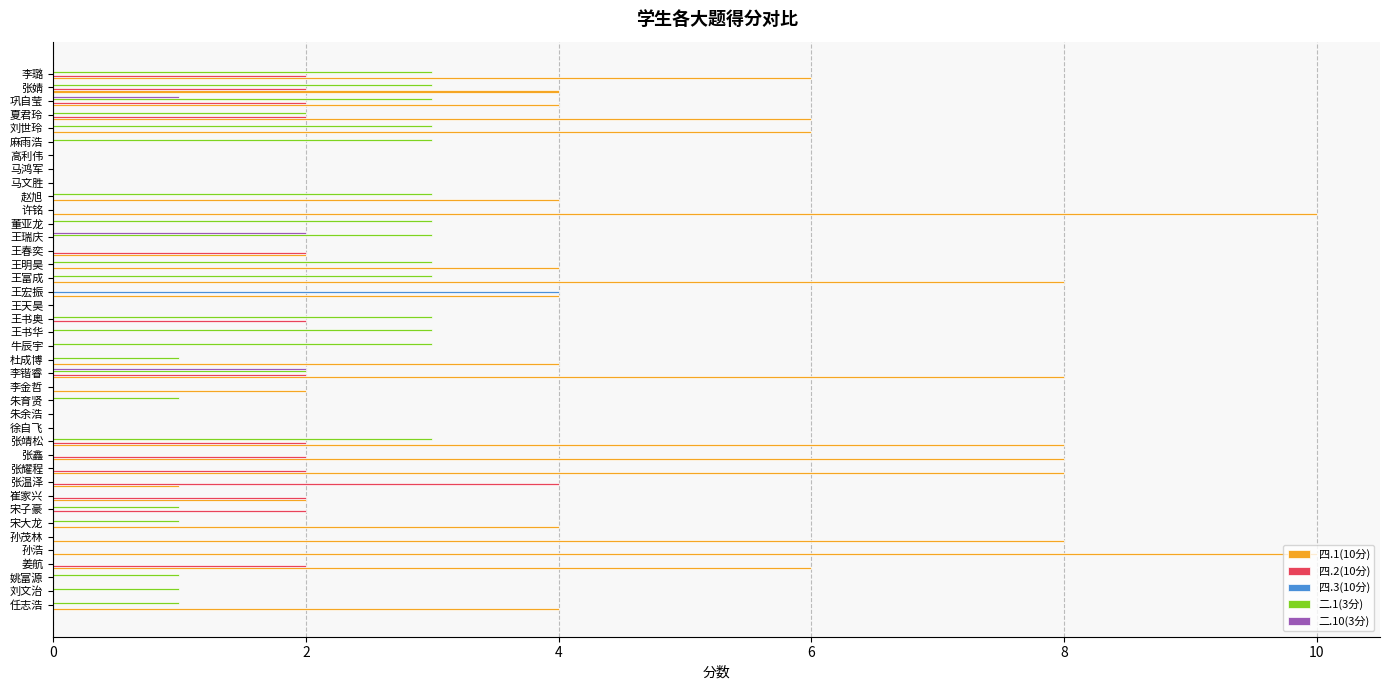

The 四.3(10分) series shows 0 at 崔家兴. True or false?

True